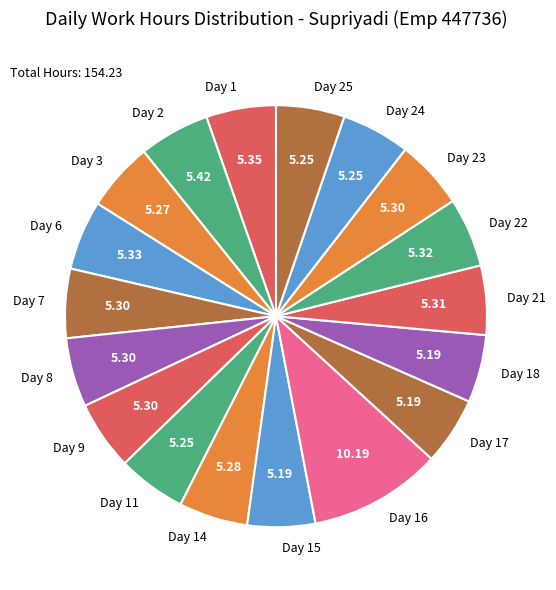

Does any single category account for the majority?

No